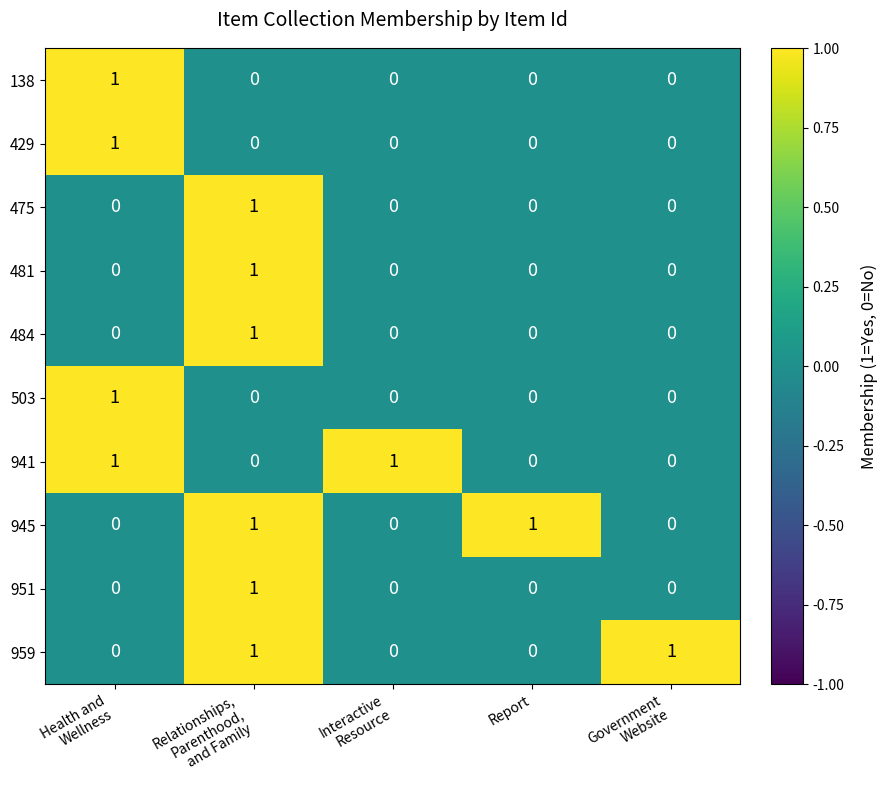

At how many categories does at least one series exceed 0?

5